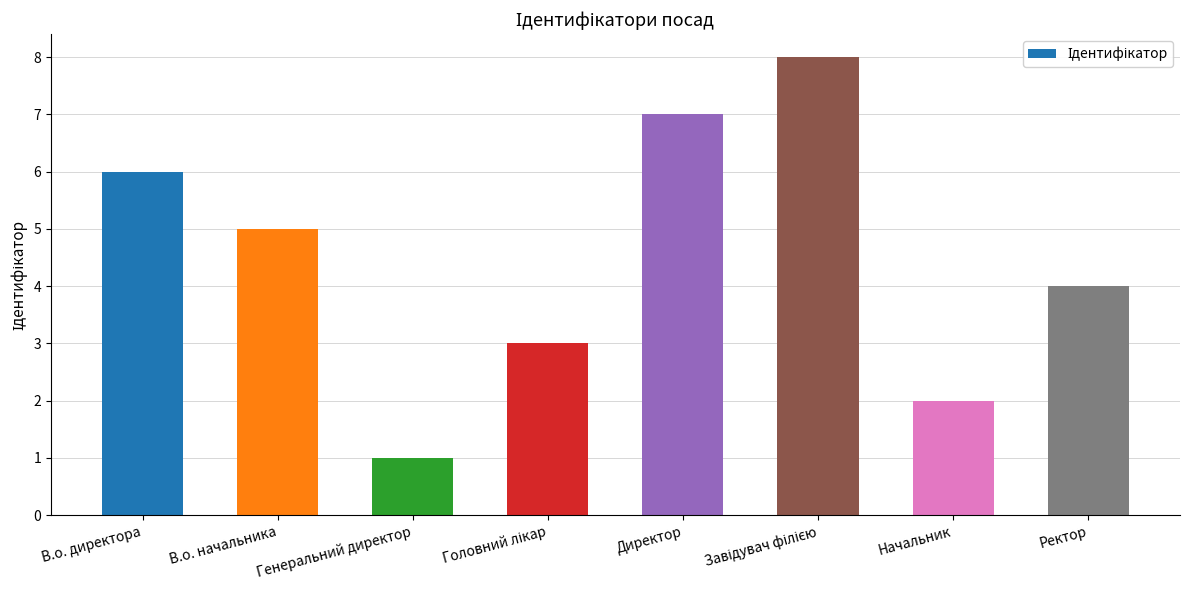

What is the label of the 1st bar from the left?

В.о. директора